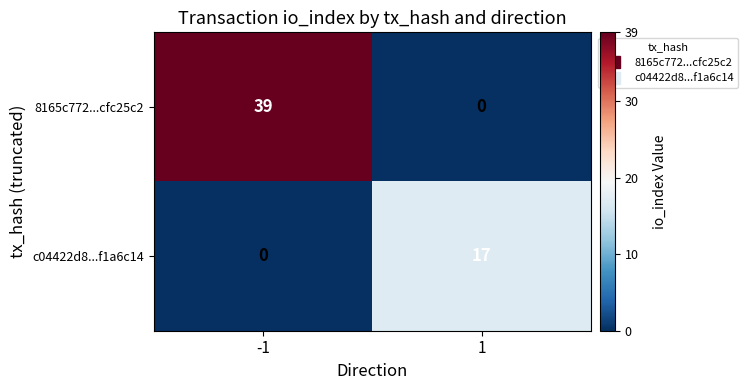

Rank the series at -1 from highest to lowest value.

8165c772...cfc25c2, c04422d8...f1a6c14